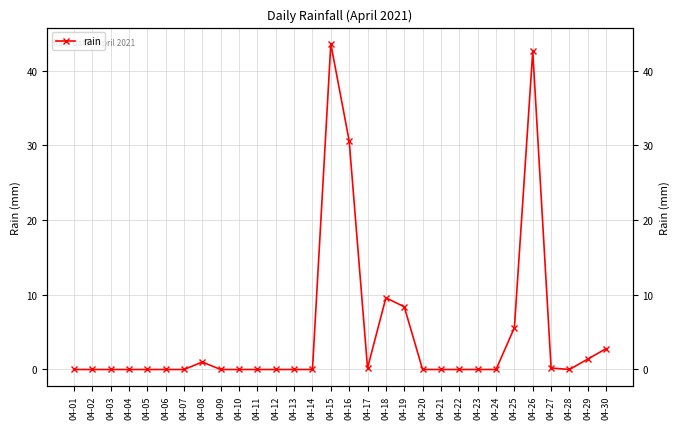

How many points are lower than both their immediate neighbors (excluding endpoints)?

2